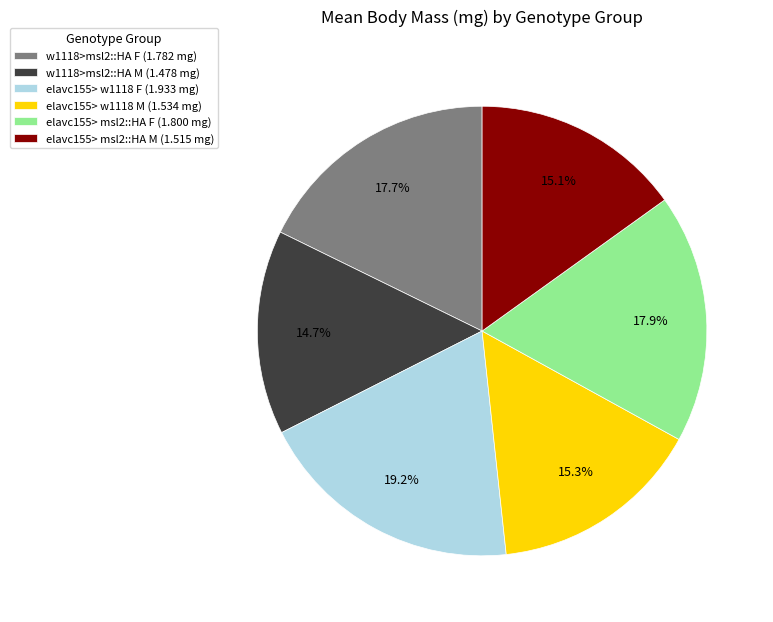

What is the ratio of the value at w1118>msl2::HA F (1.782 mg) to the value at w1118>msl2::HA M (1.478 mg)?

1.2